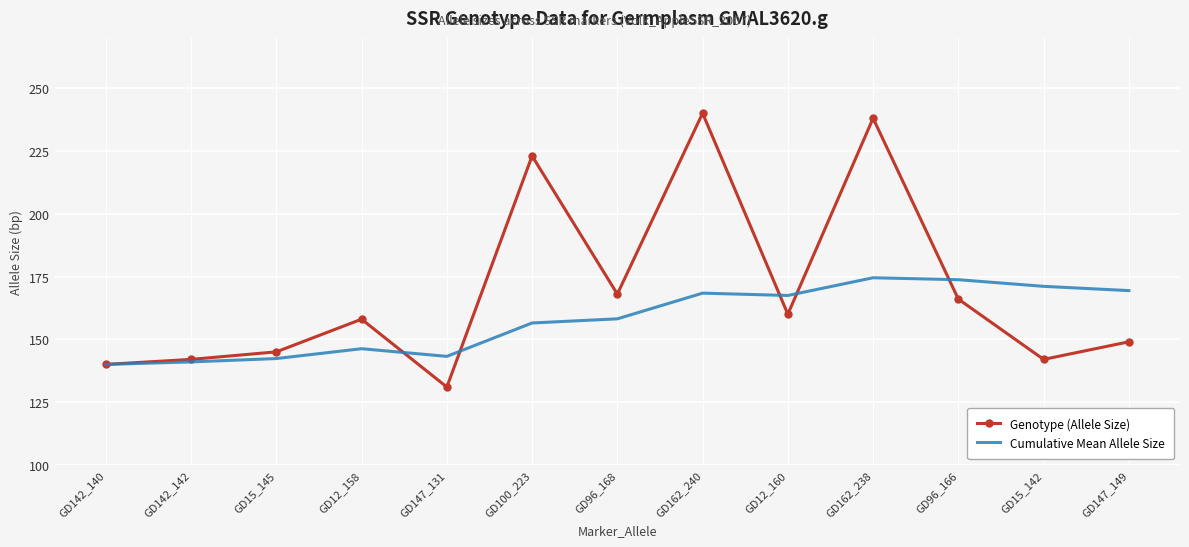

Is the value of Genotype (Allele Size) at GD96_166 greater than the value of Cumulative Mean Allele Size at GD96_166?

No